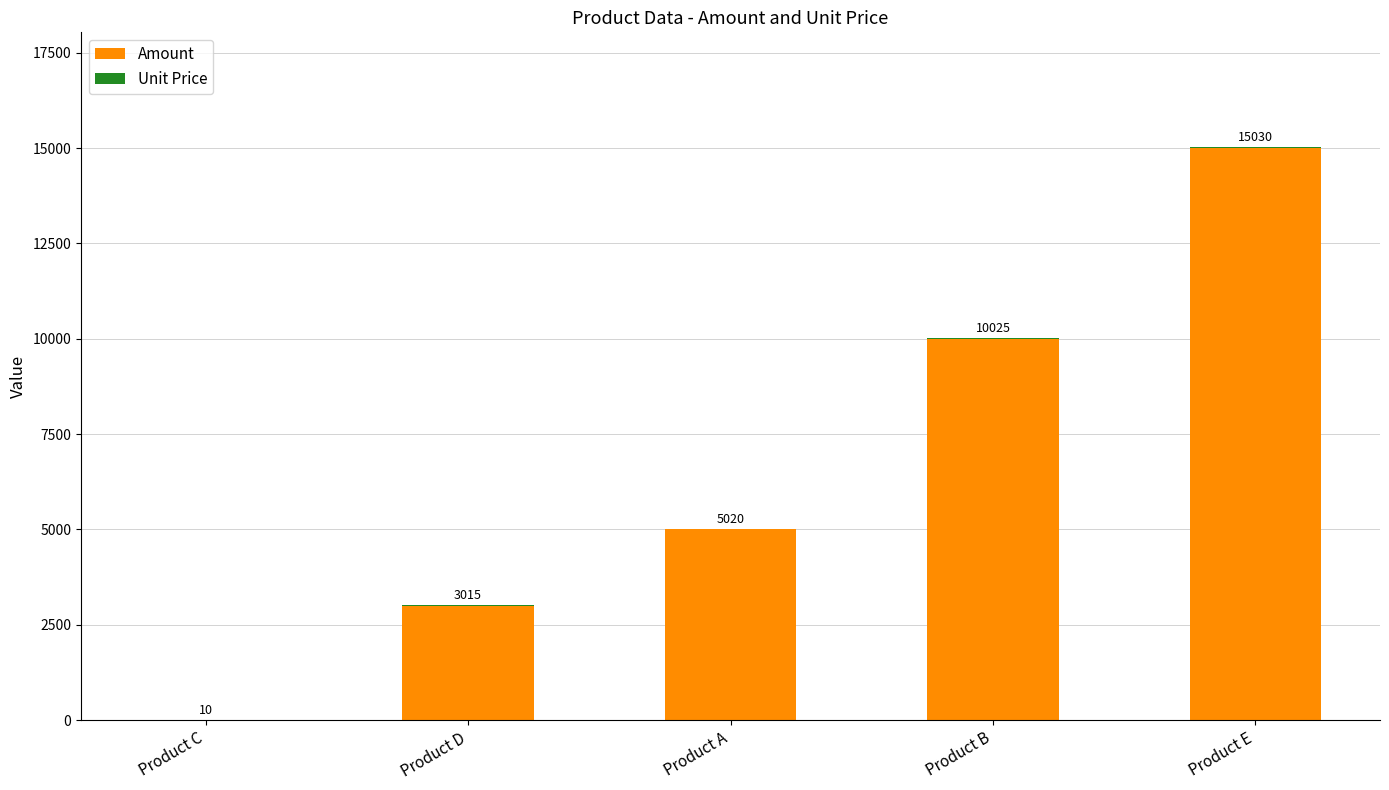

What is the total value across all series at Product D?

3015